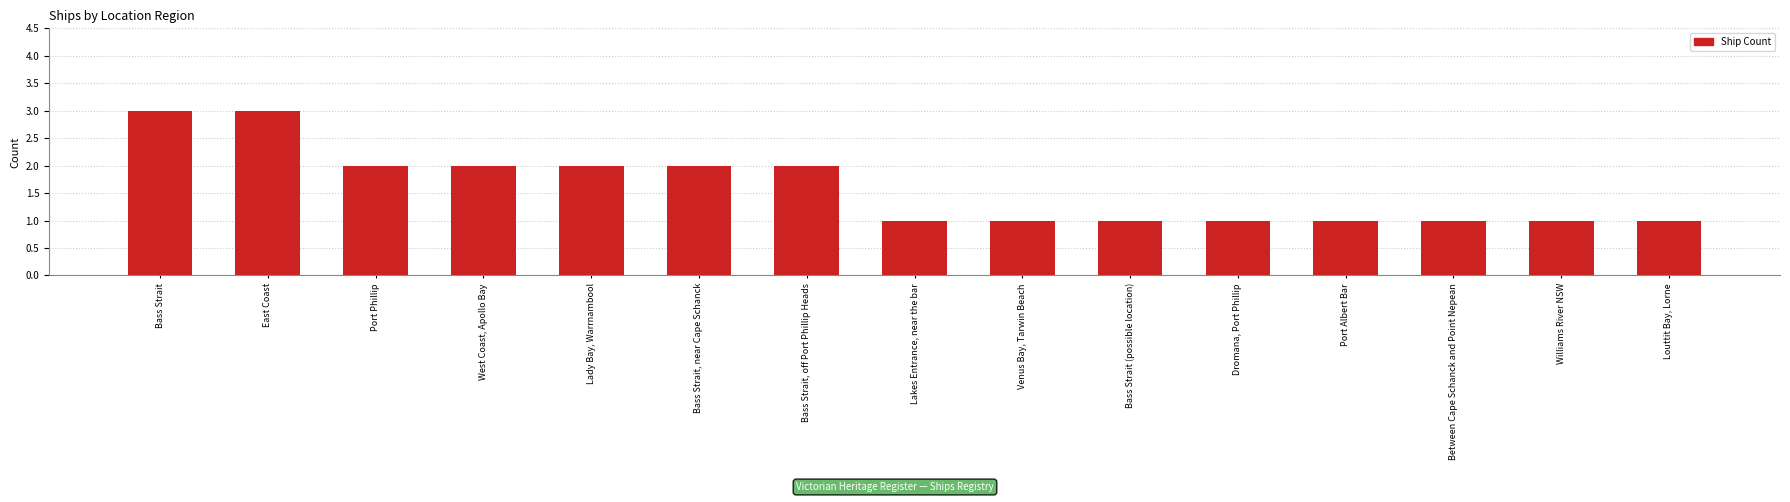

What is the difference between the maximum and minimum values?

2